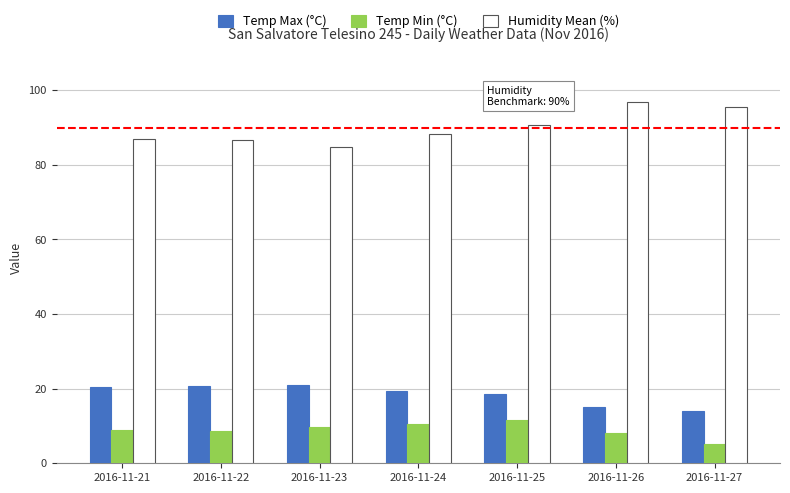

At which label does Humidity Mean (%) first exceed 88?

2016-11-24